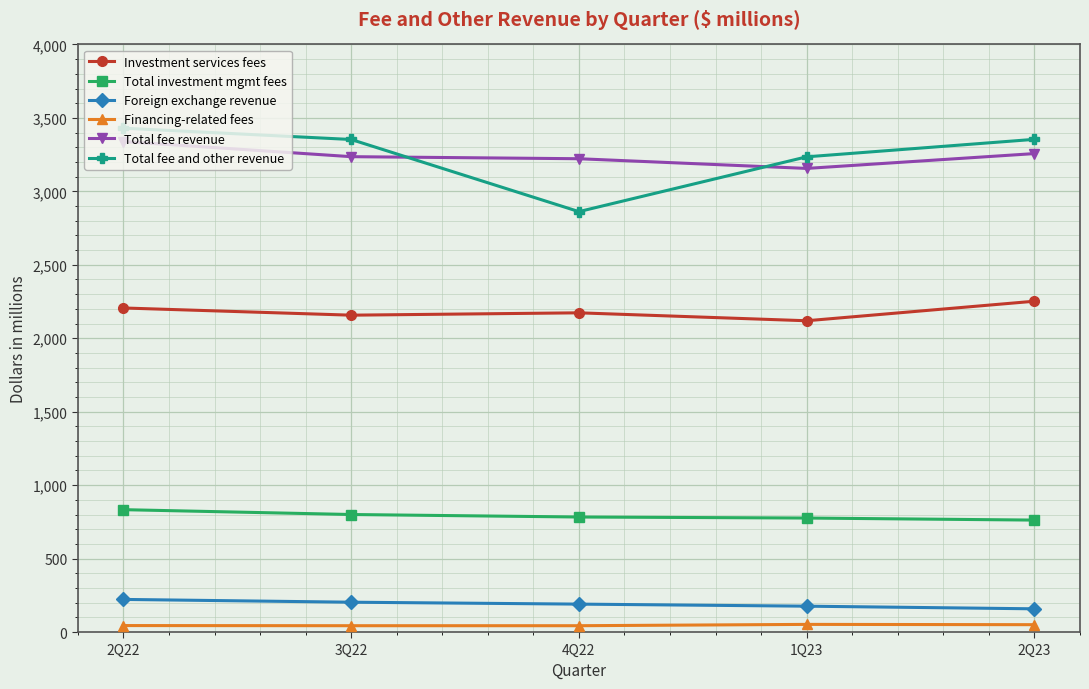

At which label does Total fee and other revenue reach its minimum?

4Q22